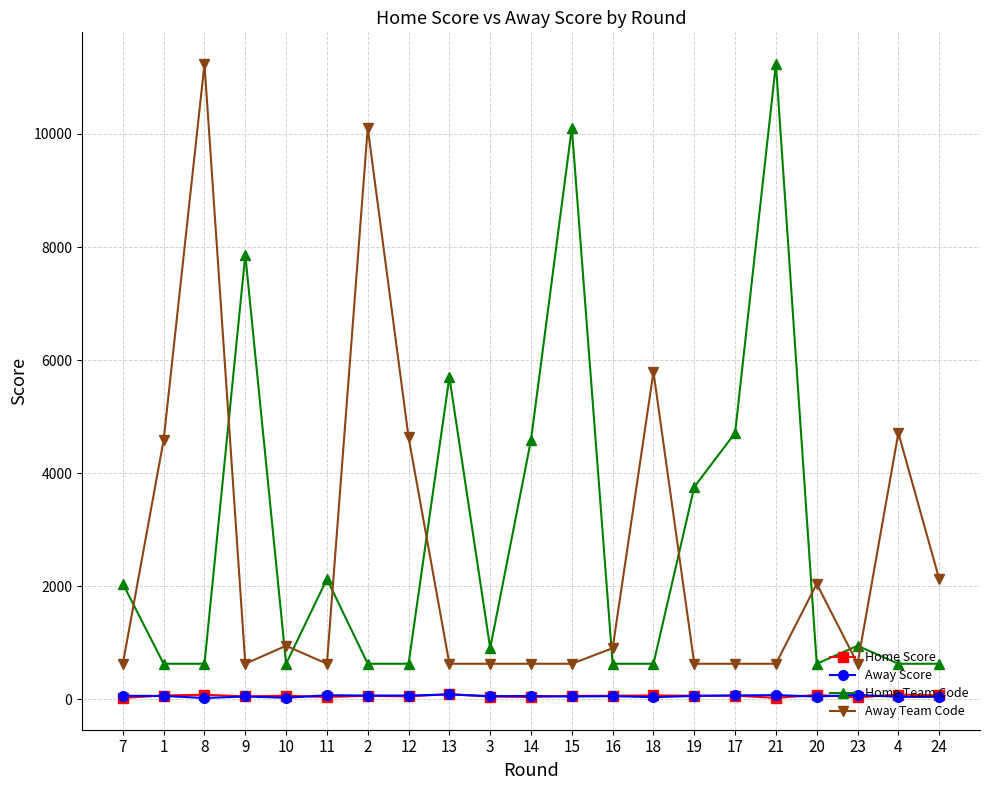

Is the value of Home Score at 24 greater than the value of Home Team Code at 9?

No